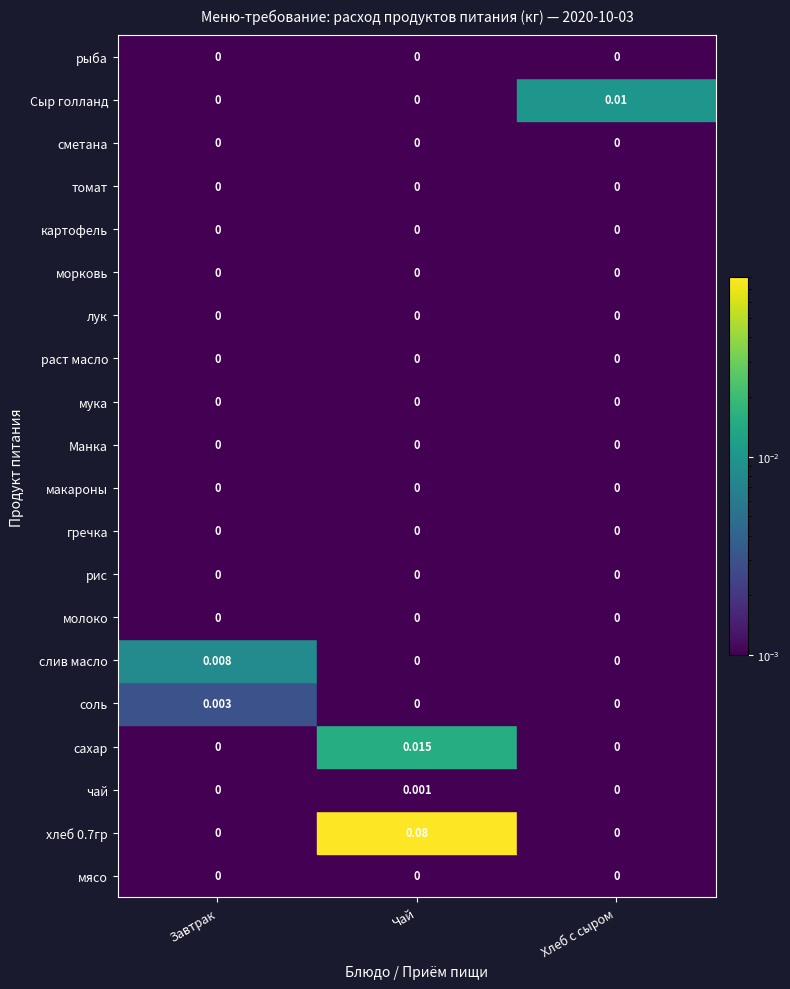

At which category is the sum across all series the highest?

Чай